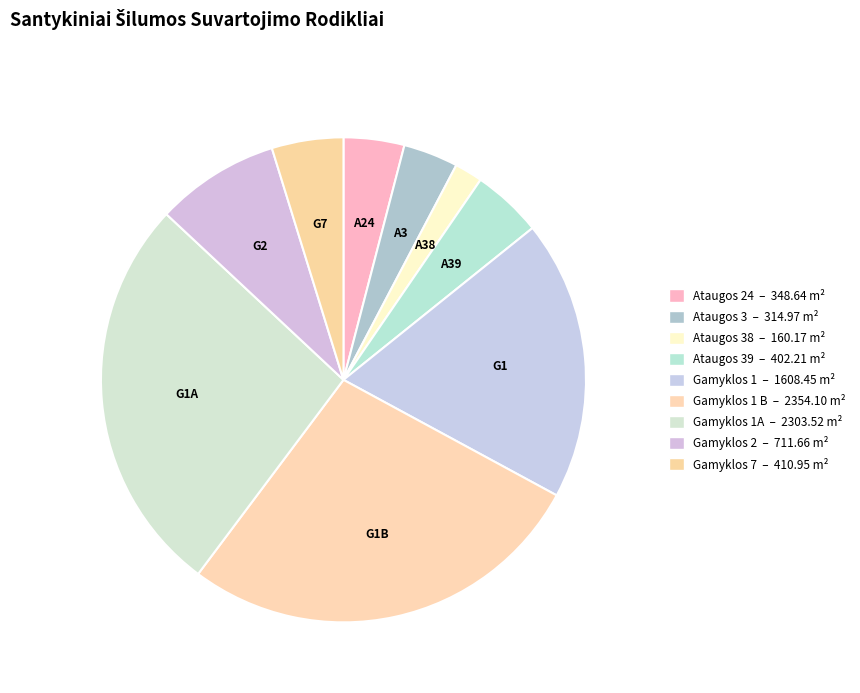

Count the number of slices in the pie.

9